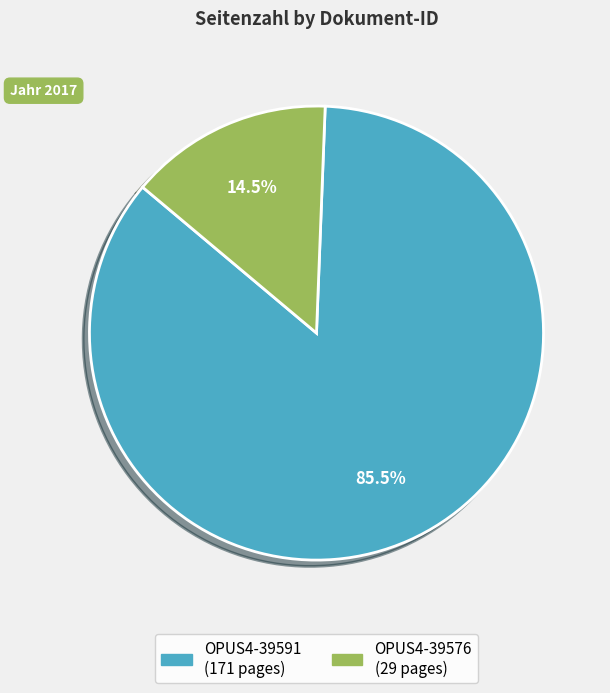

Do OPUS4-39576 and OPUS4-39591 together represent more than half of the pie?

Yes